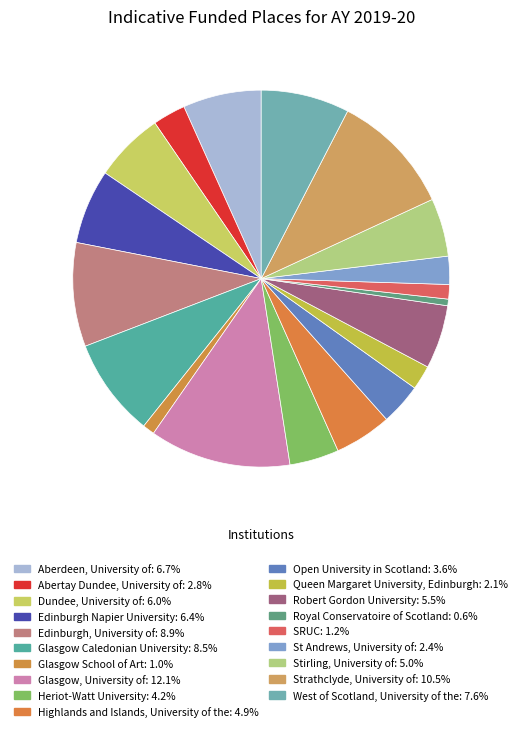

How many segments does this pie chart have?

19